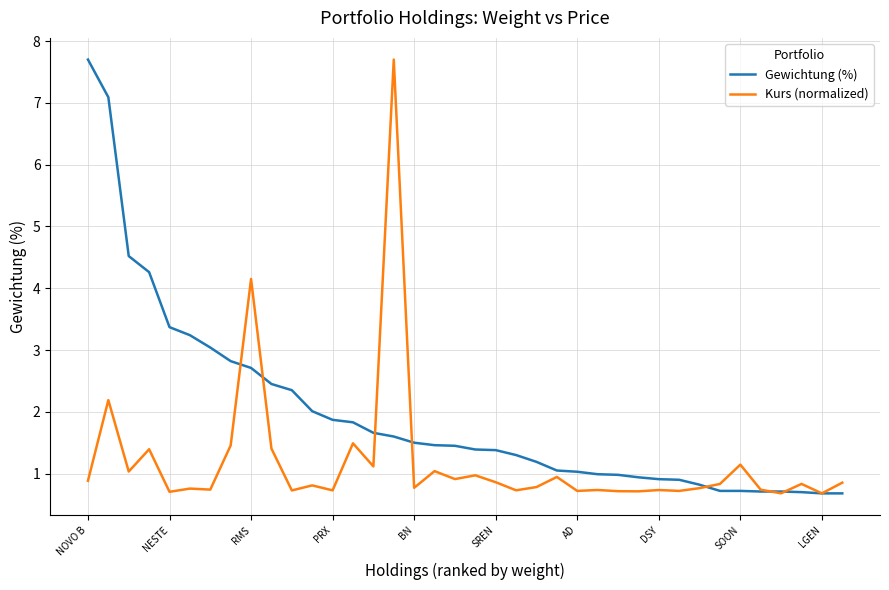

Rank the series by their average value, from highest to lowest.

Gewichtung (%), Kurs (normalized)